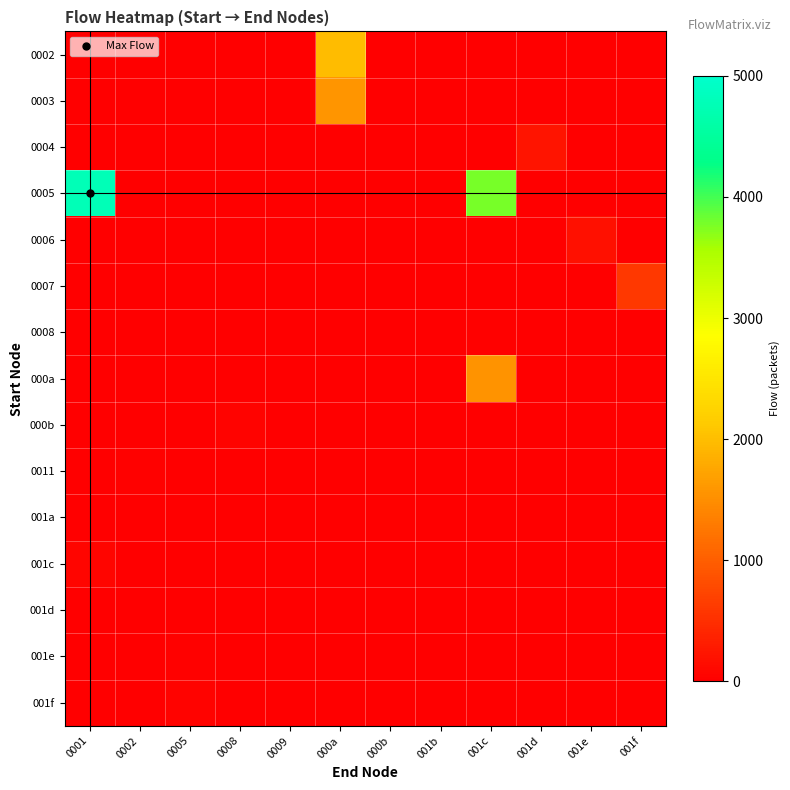

Reading right to left, list all the values displayed in this chart.

0002: 001f=0	001e=0	001d=0	001c=0	001b=0	000b=4	000a=1985	0009=0	0008=0	0005=0	0002=0	0001=0
0003: 001f=0	001e=0	001d=0	001c=0	001b=0	000b=19	000a=1570	0009=0	0008=0	0005=0	0002=0	0001=0
0004: 001f=0	001e=0	001d=225	001c=0	001b=0	000b=0	000a=0	0009=0	0008=0	0005=0	0002=0	0001=0
0005: 001f=0	001e=0	001d=0	001c=3787	001b=0	000b=0	000a=0	0009=0	0008=0	0005=0	0002=0	0001=4768
0006: 001f=0	001e=190	001d=0	001c=0	001b=0	000b=0	000a=0	0009=0	0008=0	0005=0	0002=0	0001=0
0007: 001f=587	001e=0	001d=0	001c=0	001b=0	000b=0	000a=0	0009=0	0008=0	0005=0	0002=0	0001=0
0008: 001f=0	001e=0	001d=0	001c=23	001b=0	000b=0	000a=0	0009=17	0008=0	0005=0	0002=0	0001=10
000a: 001f=0	001e=0	001d=0	001c=1560	001b=0	000b=0	000a=0	0009=0	0008=0	0005=0	0002=0	0001=12
000b: 001f=0	001e=0	001d=0	001c=0	001b=0	000b=0	000a=0	0009=0	0008=41	0005=0	0002=0	0001=0
0011: 001f=0	001e=0	001d=0	001c=0	001b=0	000b=0	000a=0	0009=0	0008=0	0005=0	0002=28	0001=0
001a: 001f=0	001e=0	001d=0	001c=0	001b=5	000b=0	000a=0	0009=0	0008=0	0005=0	0002=0	0001=0
001c: 001f=0	001e=0	001d=0	001c=0	001b=0	000b=0	000a=0	0009=0	0008=0	0005=0	0002=0	0001=67
001d: 001f=0	001e=0	001d=0	001c=17	001b=0	000b=0	000a=0	0009=0	0008=0	0005=0	0002=0	0001=0
001e: 001f=0	001e=0	001d=0	001c=0	001b=0	000b=0	000a=0	0009=0	0008=0	0005=24	0002=0	0001=0
001f: 001f=0	001e=0	001d=0	001c=0	001b=0	000b=0	000a=0	0009=0	0008=0	0005=40	0002=0	0001=0